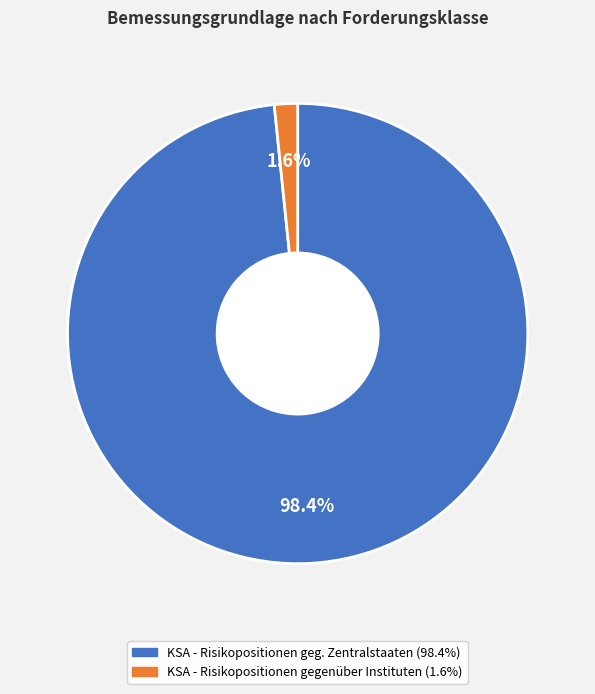

To the nearest percent, what portion does KSA - Risikopositionen geg. Zentralstaaten represent?

98%